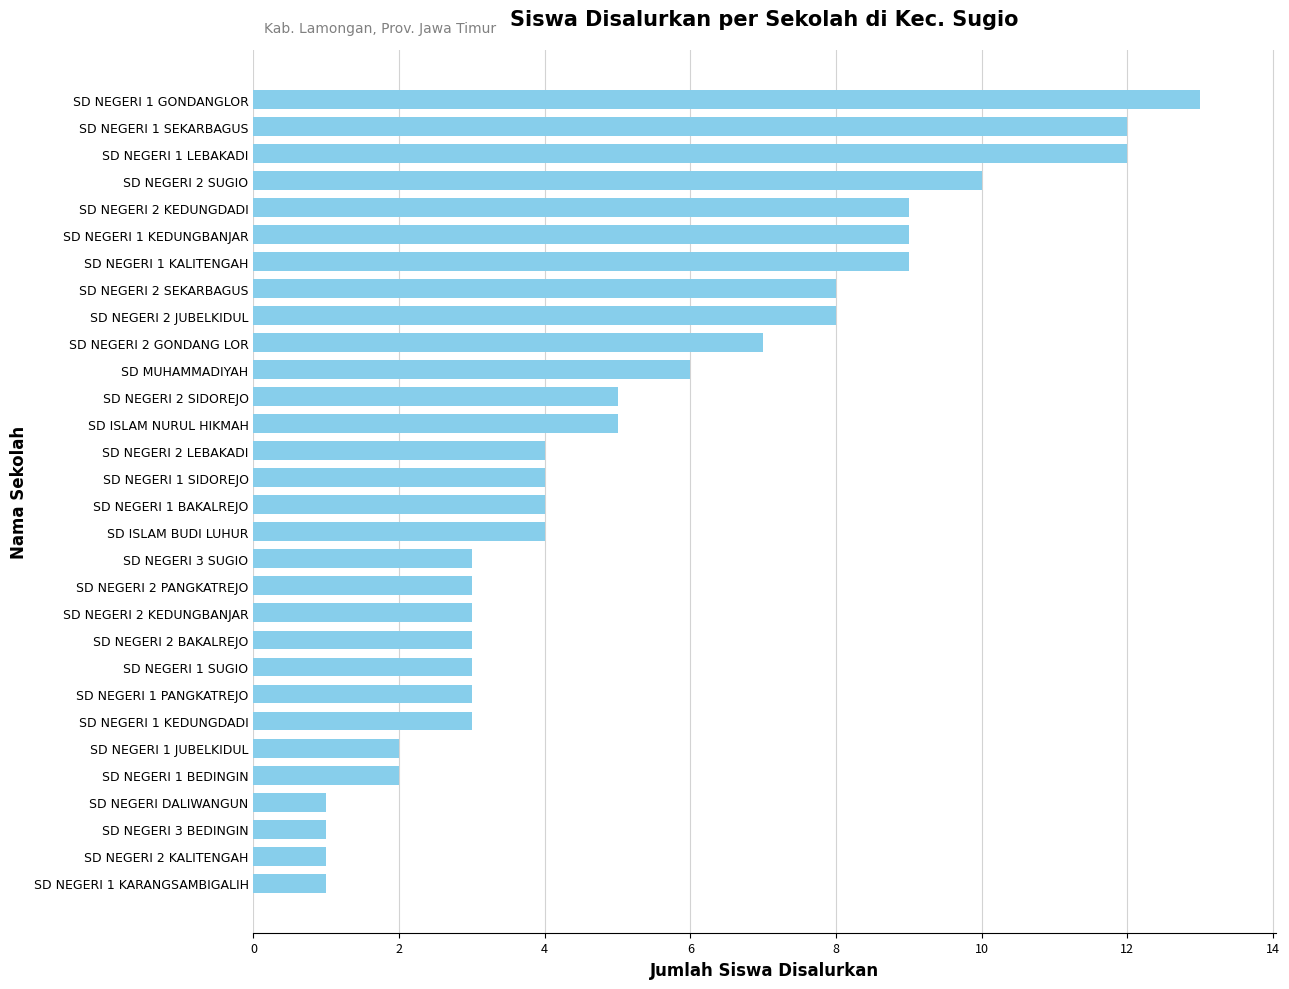

What is the difference between the second highest and second lowest values?

11